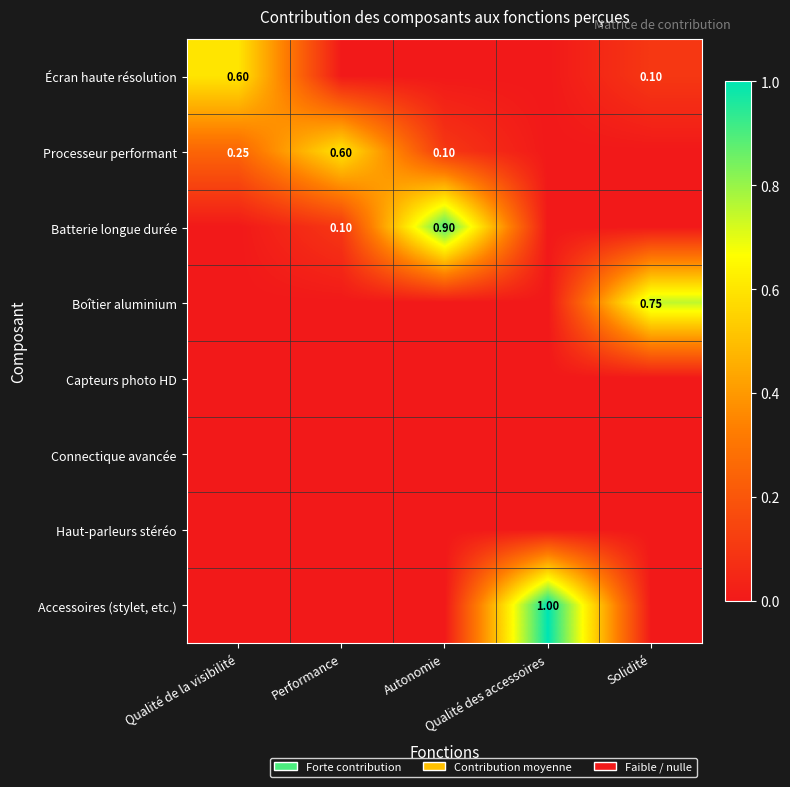

How many Processeur performant values are between 0 and 1?

5